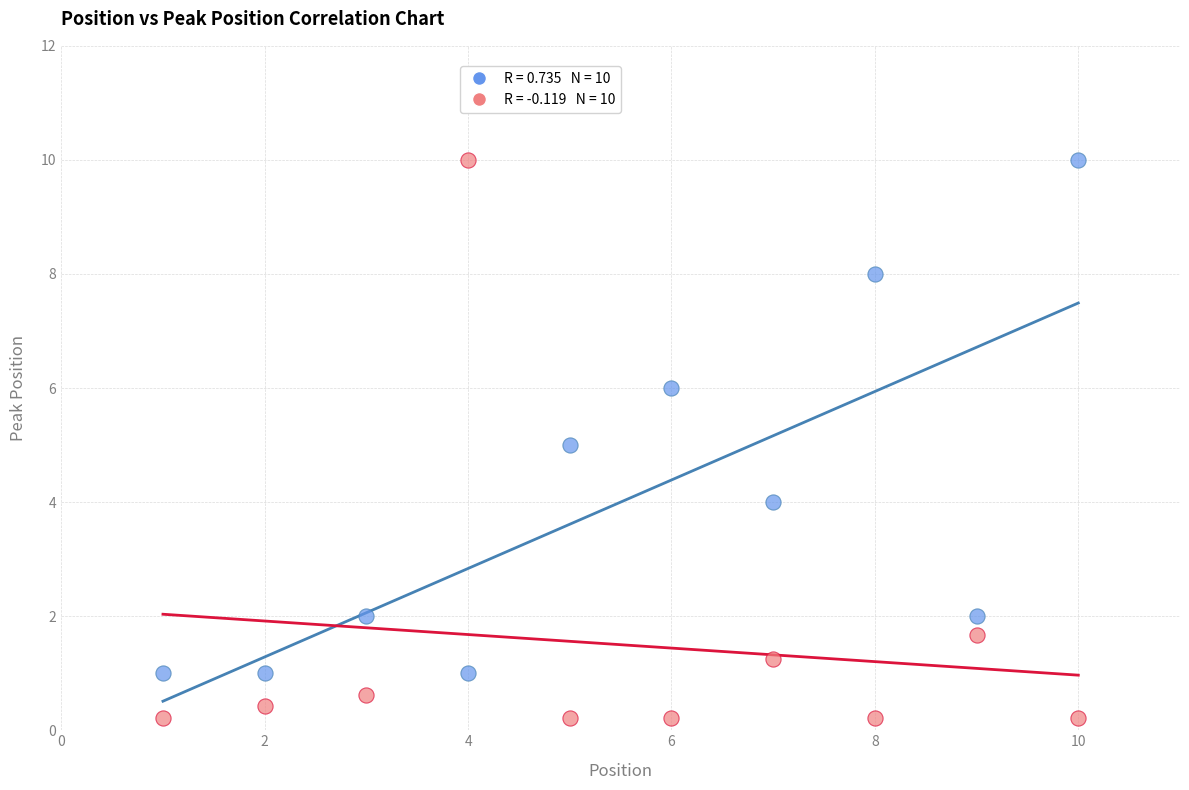

Across all data points, what is the range of Y values (max minus min)?

9.8